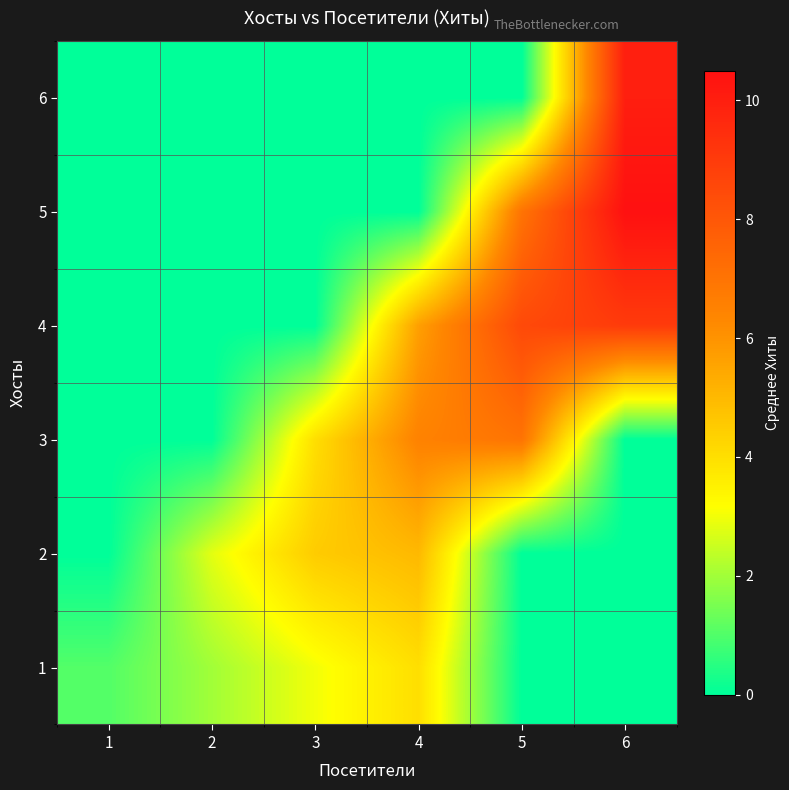

List the series in order of their peak value, highest first.

5, 6, 4, 3, 2, 1